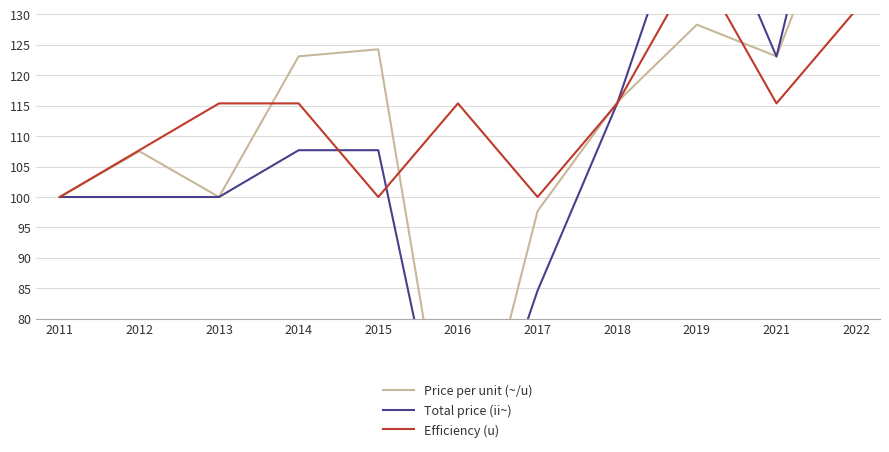

Reading left to right, transcribe all the data shown in this chart.

Price per unit (~/u): 100.0	107.5	100.0	123.1	124.3	46.2	97.7	115.6	128.3	123.1	156.6
Total price (ii~): 100.0	100.0	100.0	107.7	107.7	46.2	84.6	115.4	153.8	123.1	176.9
Efficiency (u): 100.0	107.7	115.4	115.4	100.0	115.4	100.0	115.4	138.5	115.4	130.8